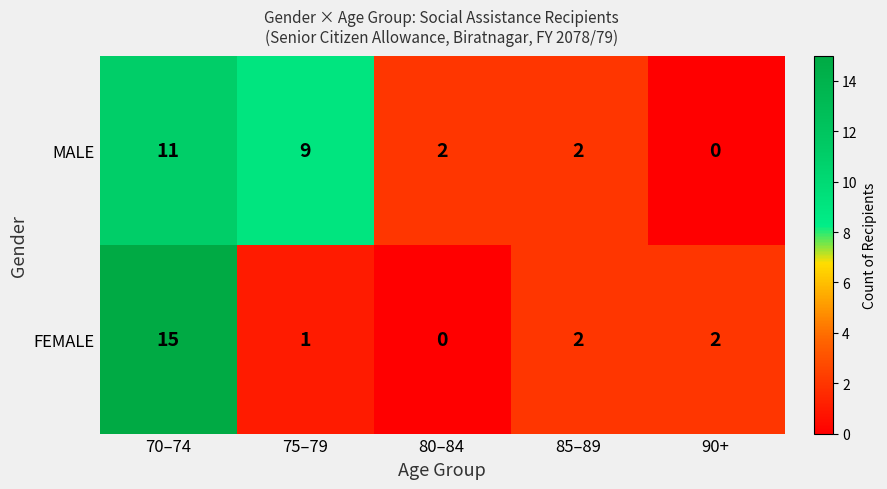

At which category is the sum across all series the highest?

70–74